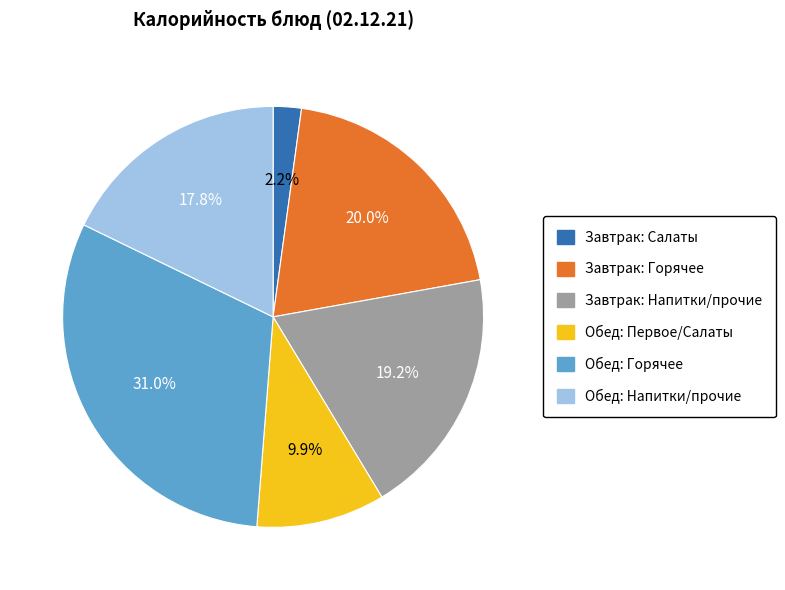

Is there a majority slice in this chart?

No